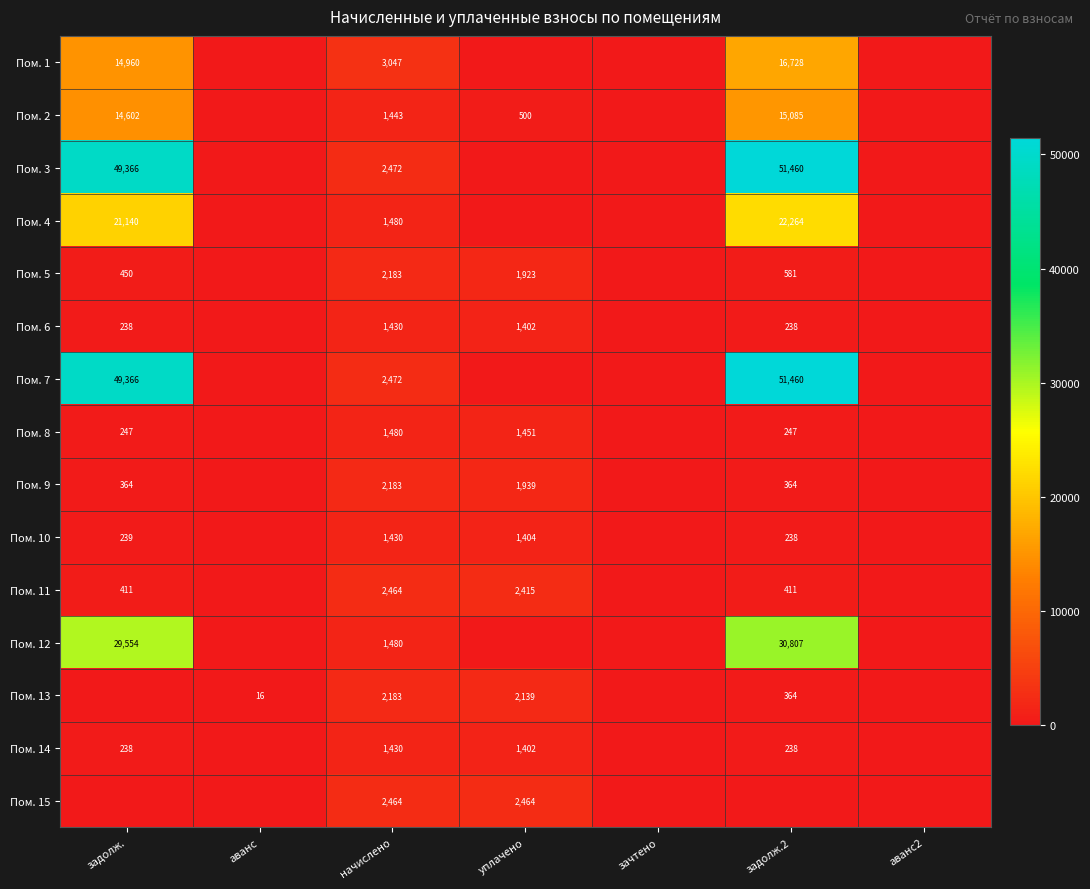

What is the total value across all series at аванс?

16.2